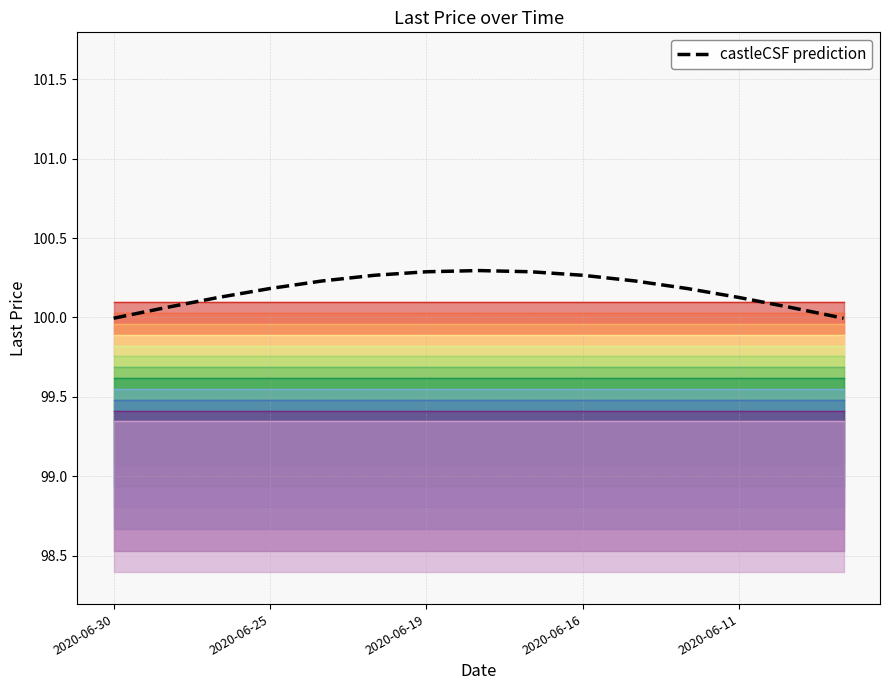

How many data points are above 100?

13